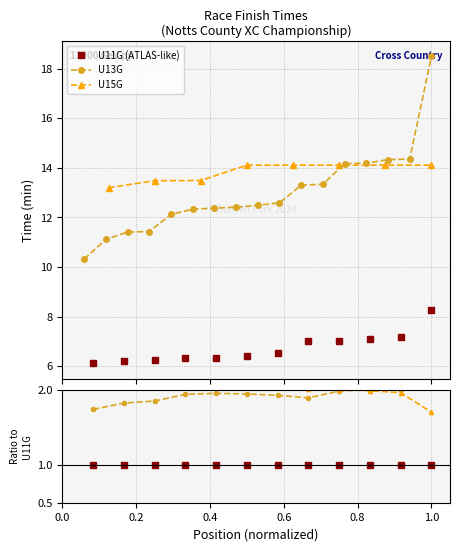

What is the value of the U11G (ATLAS-like) point at the 7th from the left?

6.5